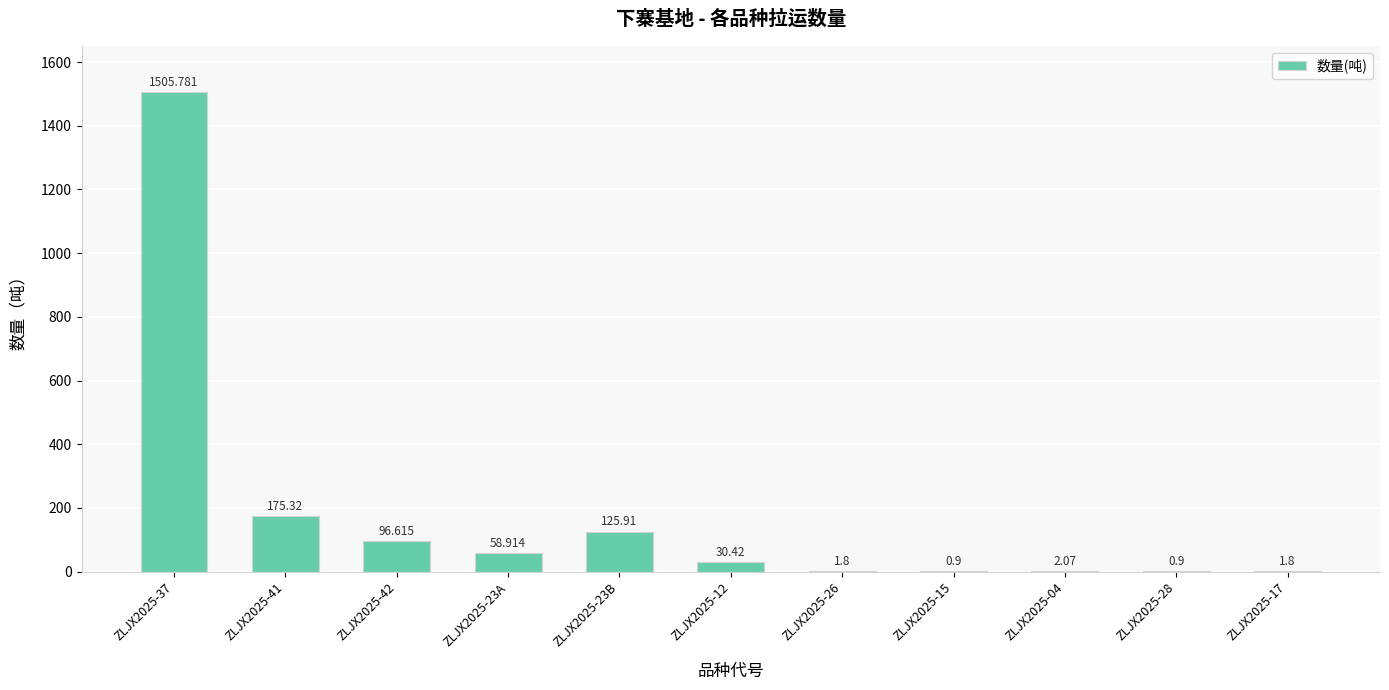

How many series are shown in this chart?

1